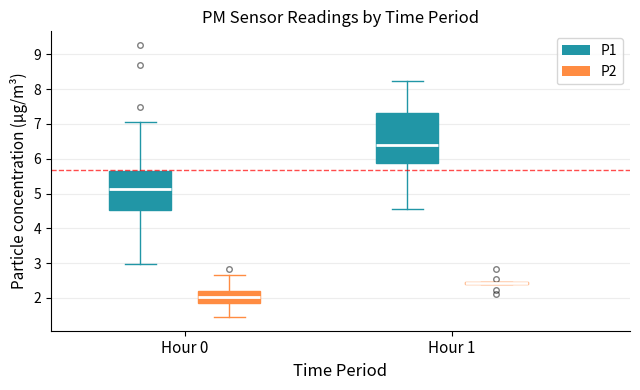

Where is the upper edge of the box for Hour 1 (P2) on the y-axis? The values are not printed on the chart, so give them approximately, as read against the axis.

2.5